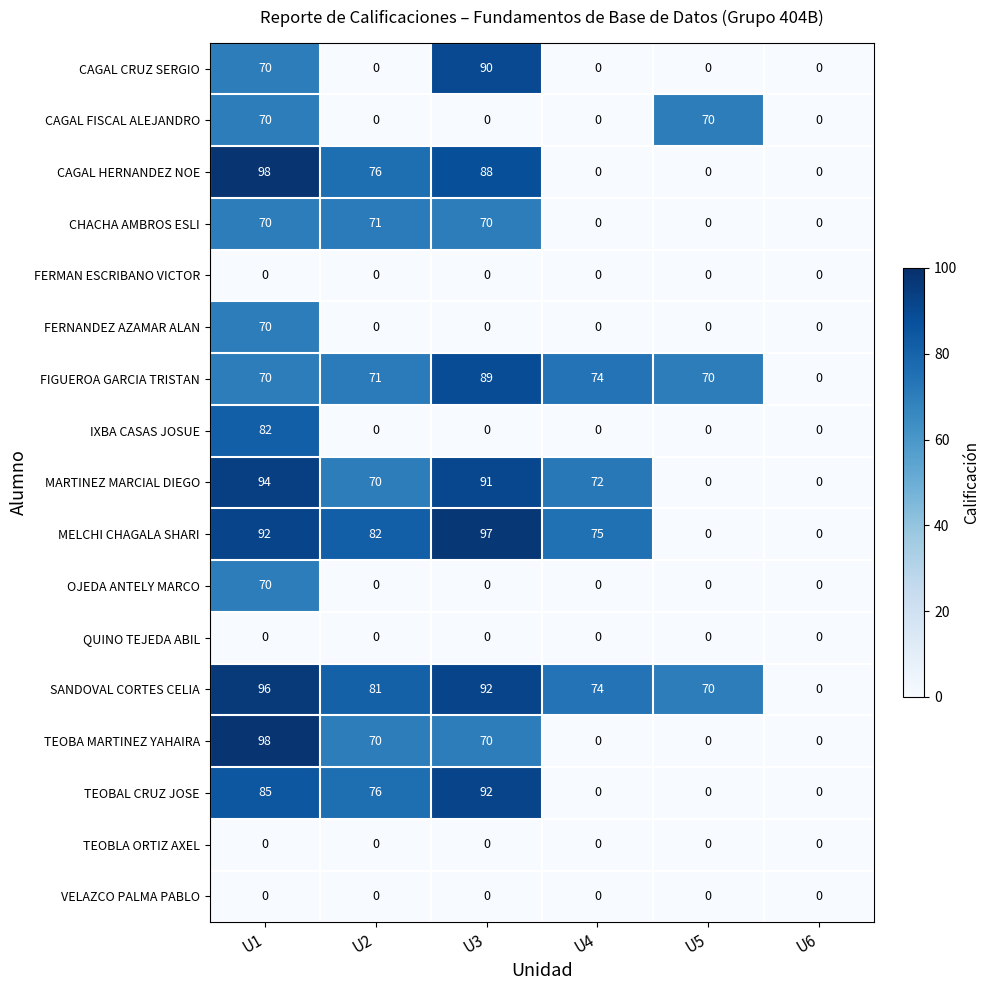

What is the difference between the highest and lowest values at U2?

82